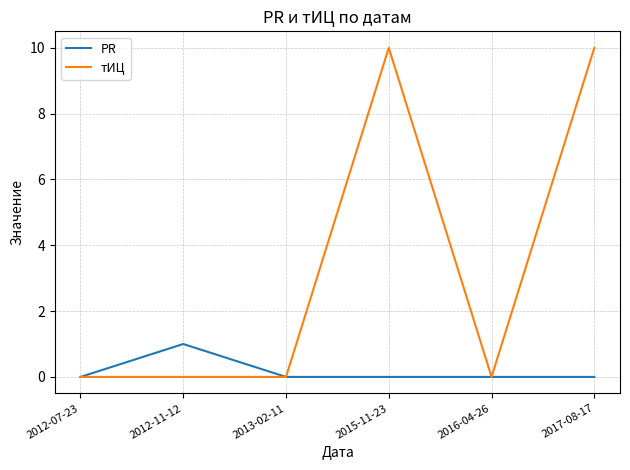

What is the difference between the maximum and minimum values in the PR series?

1